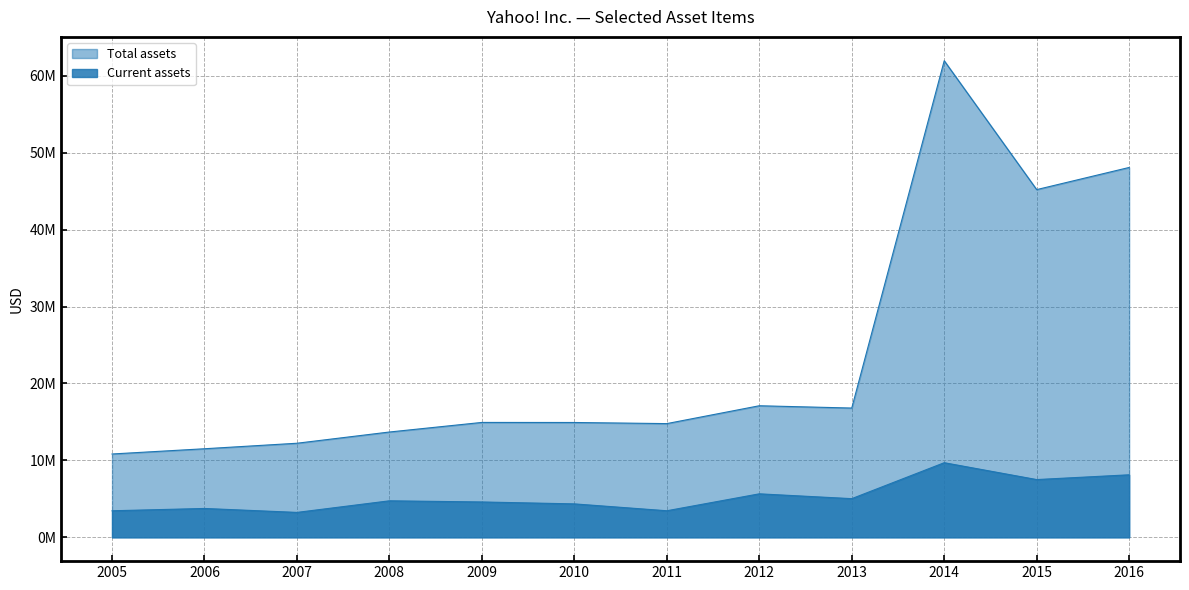

The Current assets series shows 1974811 at 2006. True or false?

False